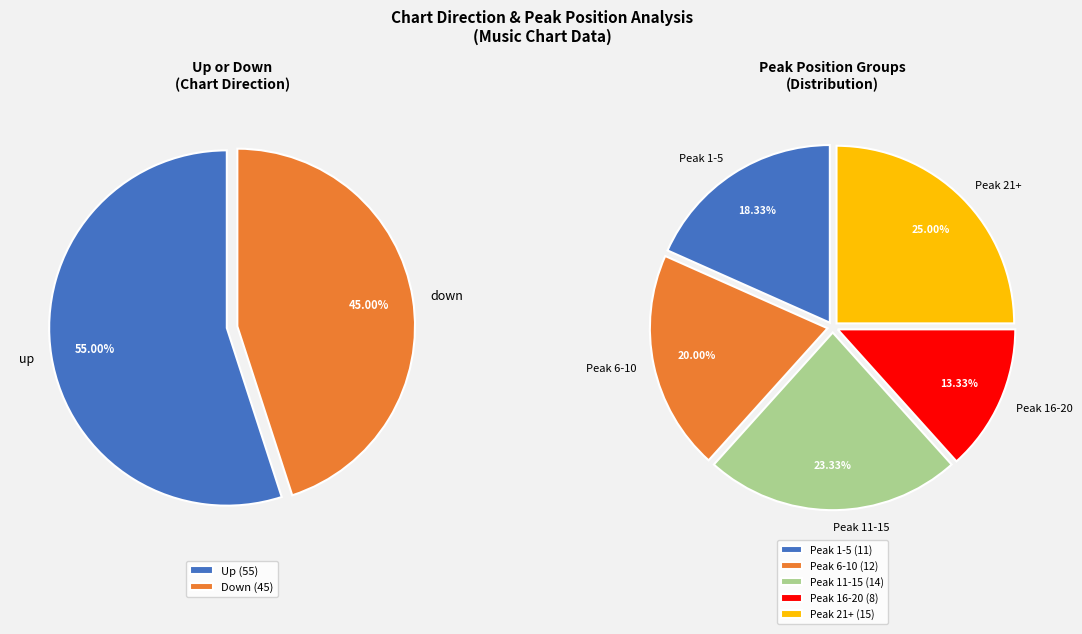

True or false: down accounts for 54% of the total.

False